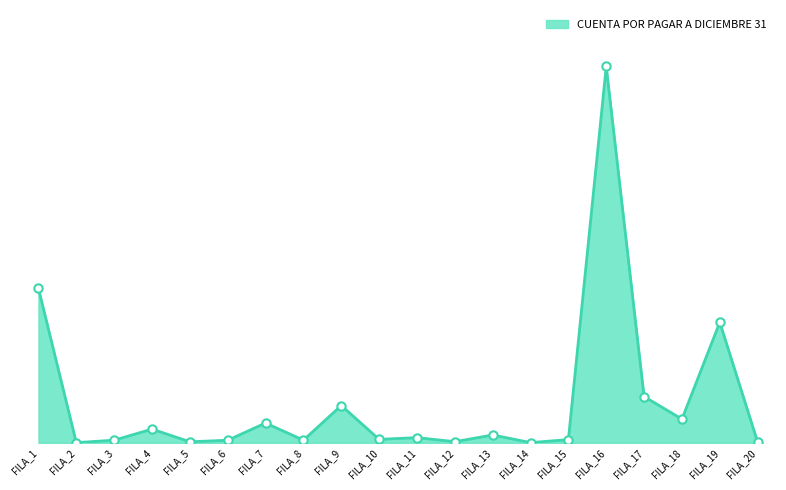

What is the greatest value displayed?

655698056